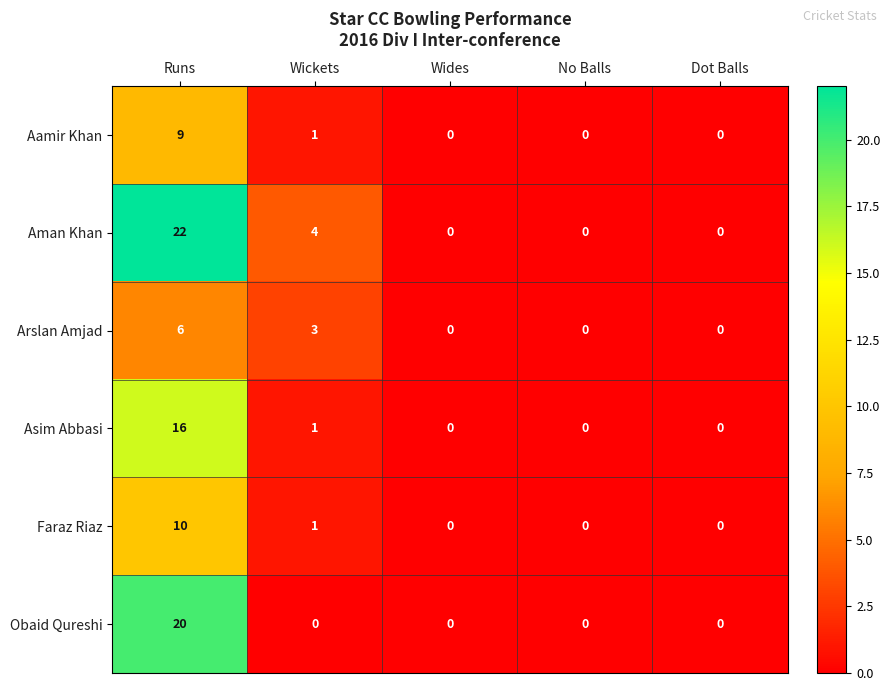

Reading left to right, extract all data points from this chart.

Aamir Khan: Runs=9	Wickets=1	Wides=0	No Balls=0	Dot Balls=0
Aman Khan: Runs=22	Wickets=4	Wides=0	No Balls=0	Dot Balls=0
Arslan Amjad: Runs=6	Wickets=3	Wides=0	No Balls=0	Dot Balls=0
Asim Abbasi: Runs=16	Wickets=1	Wides=0	No Balls=0	Dot Balls=0
Faraz Riaz: Runs=10	Wickets=1	Wides=0	No Balls=0	Dot Balls=0
Obaid Qureshi: Runs=20	Wickets=0	Wides=0	No Balls=0	Dot Balls=0